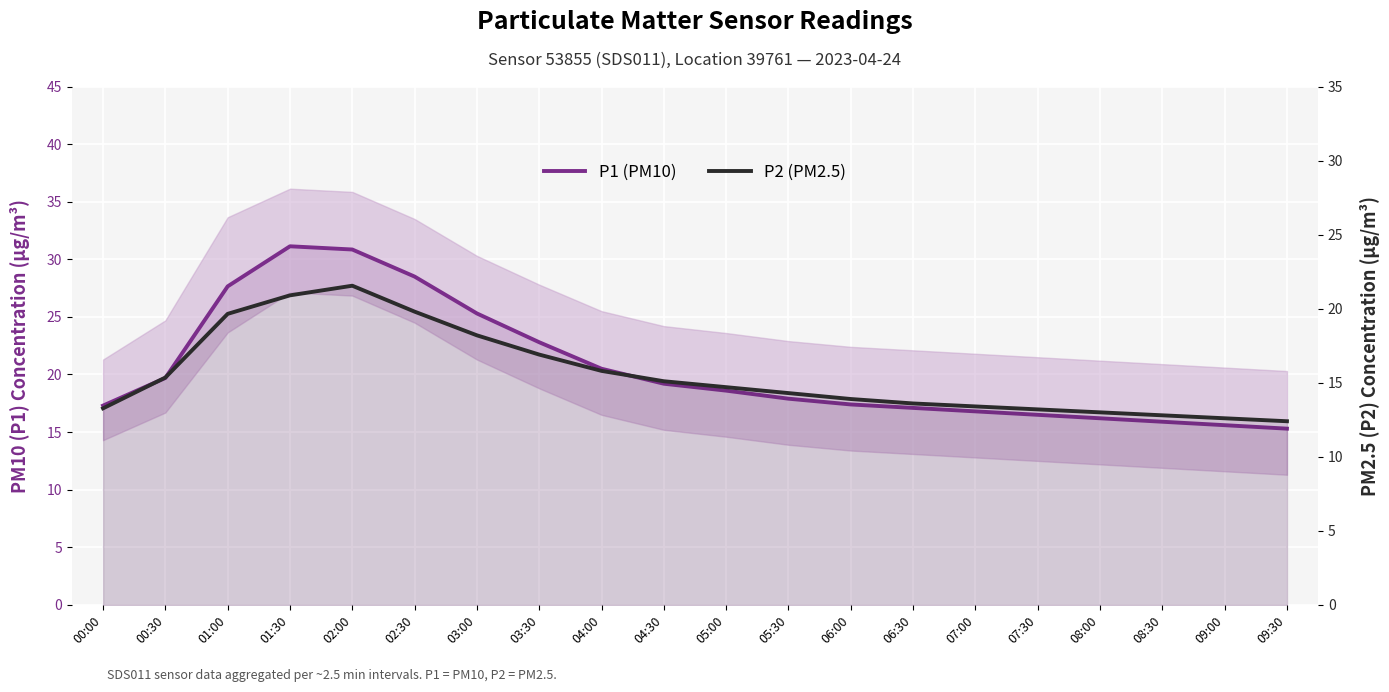

True or false: P2 (PM2.5) and P1 (PM10) intersect in this chart.

False